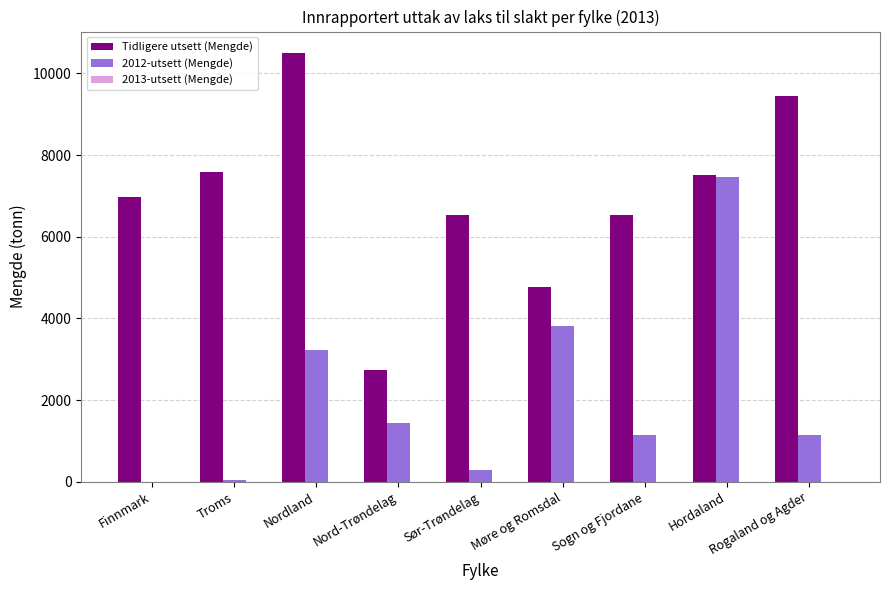

Count the number of categories in the chart.

9